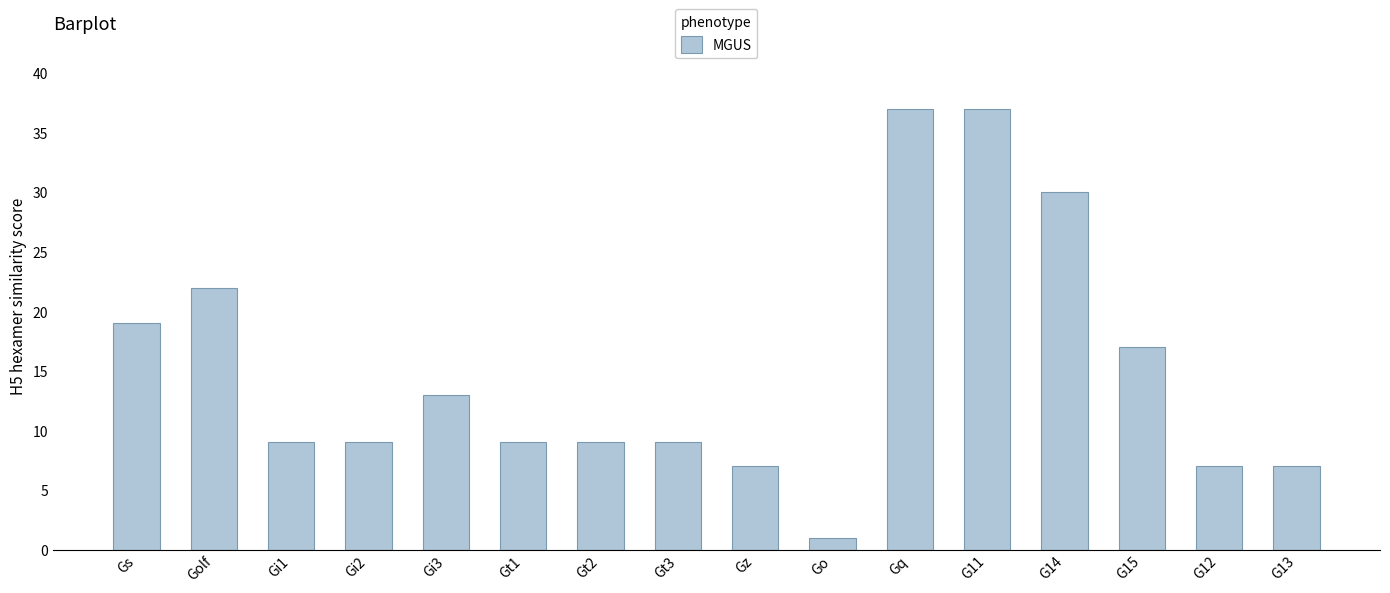

How many data points does each series have?

16